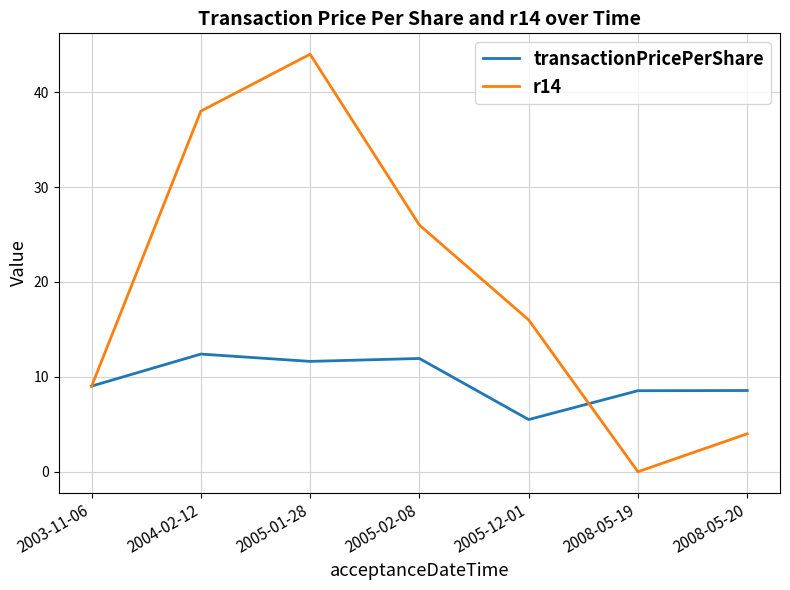

What is the difference between the maximum and second lowest values in the r14 series?

40.0